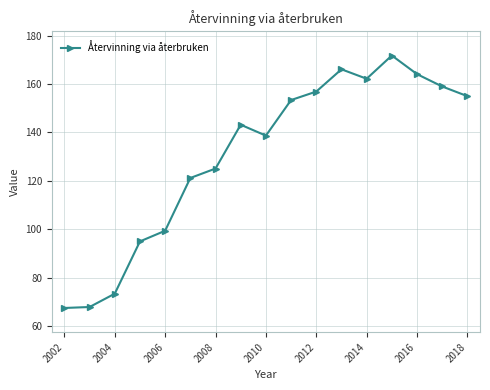

What is the minimum value shown in the chart?

67.5